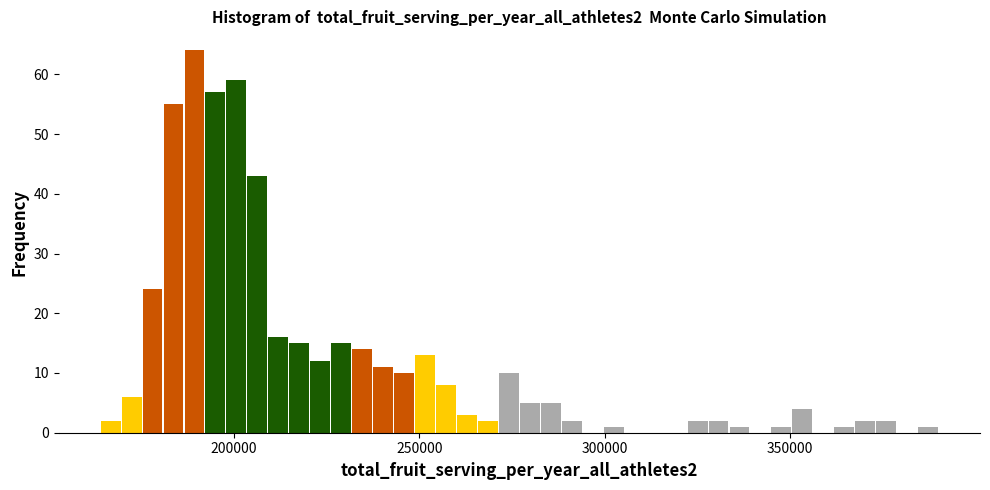

Around what value on the x-axis is the tallest bar? Give the approximate position of its centre, as read against the axis.

190000